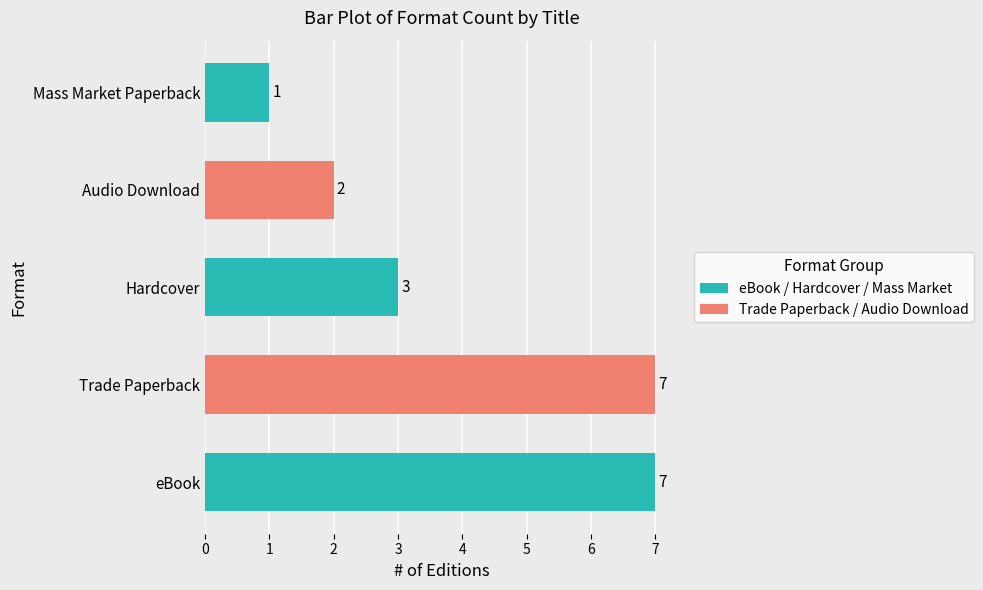

How many values are between 2 and 7?

4